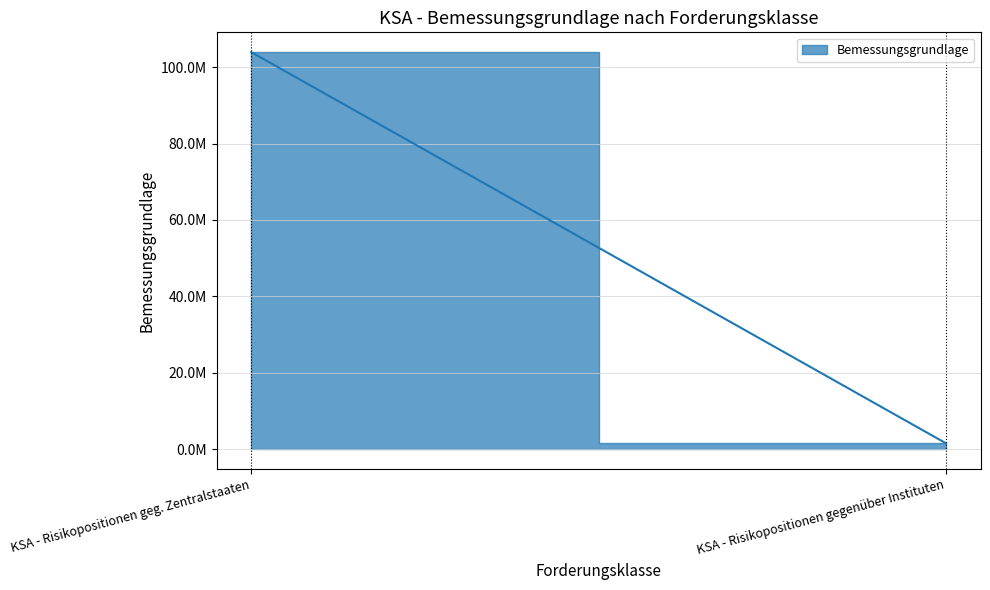

Between KSA - Risikopositionen gegenüber Instituten and KSA - Risikopositionen geg. Zentralstaaten, which is larger?

KSA - Risikopositionen geg. Zentralstaaten